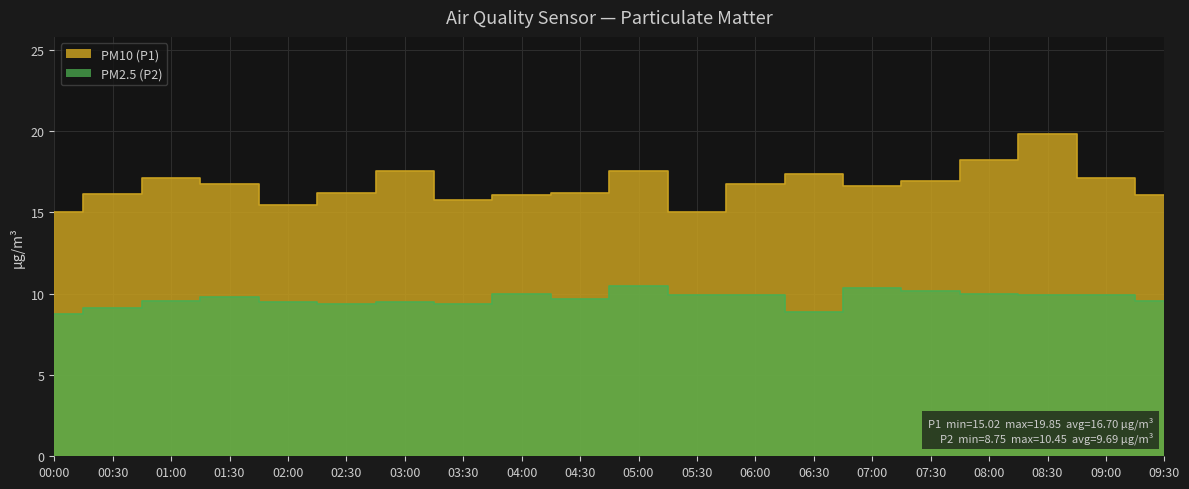

How many series are shown in this chart?

2